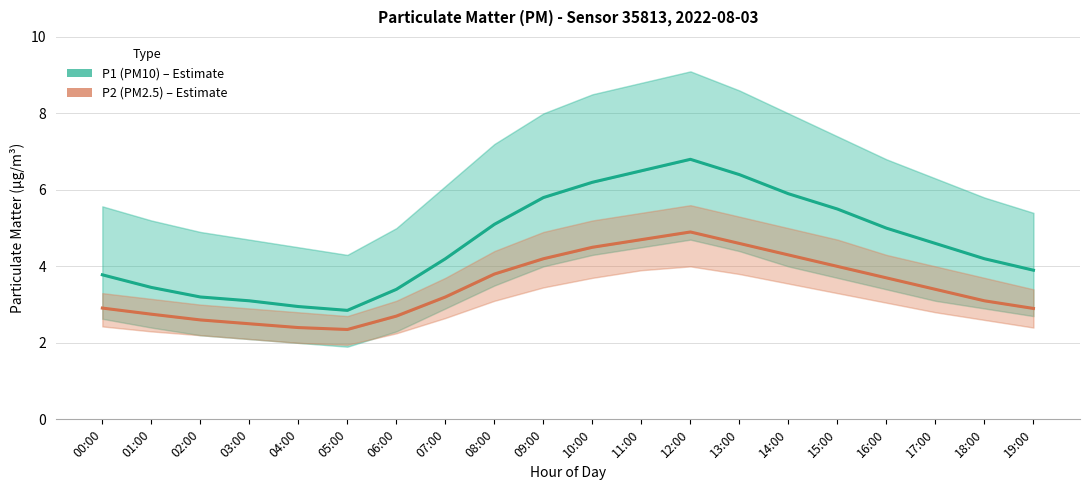

In P2 (PM2.5), how many points are higher than both neighbors (excluding endpoints)?

1